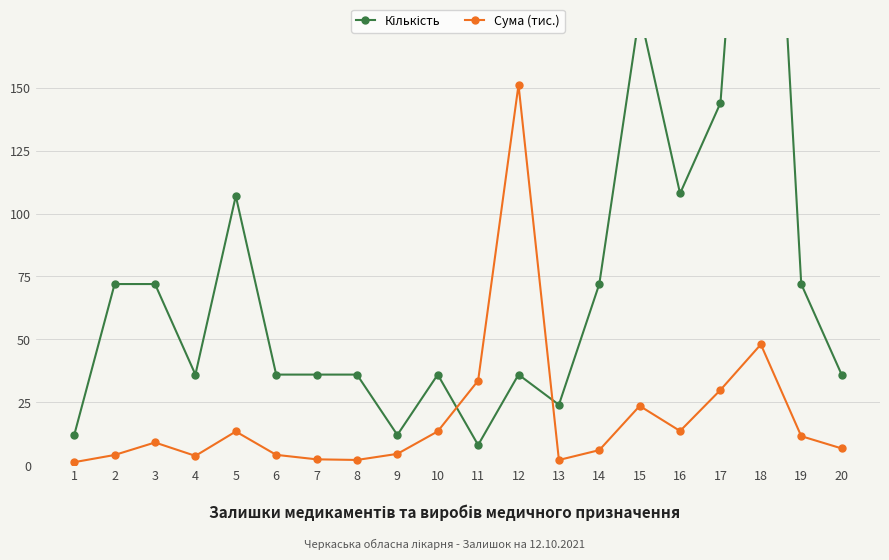

What are all the series names shown in the legend?

Кількість, Сума (тис.)